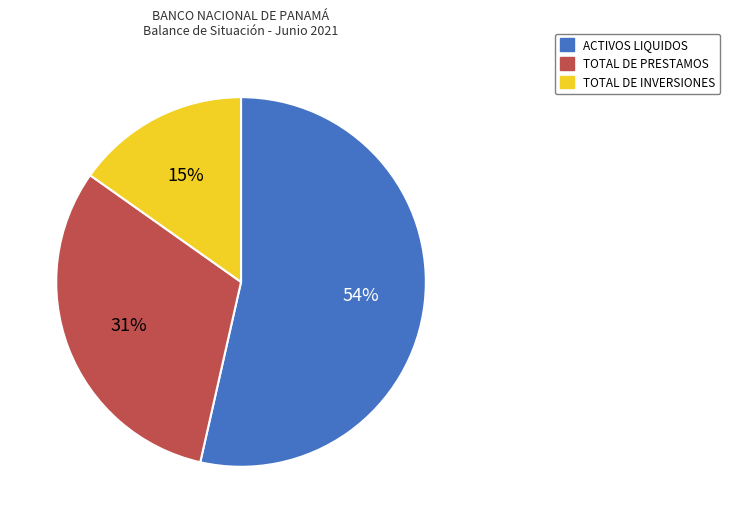

True or false: TOTAL DE INVERSIONES accounts for 2% of the total.

False